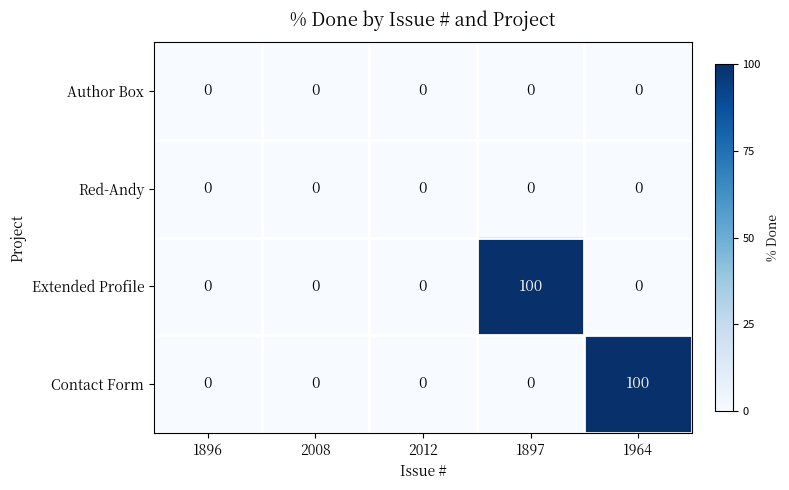

How many data points does each series have?

5